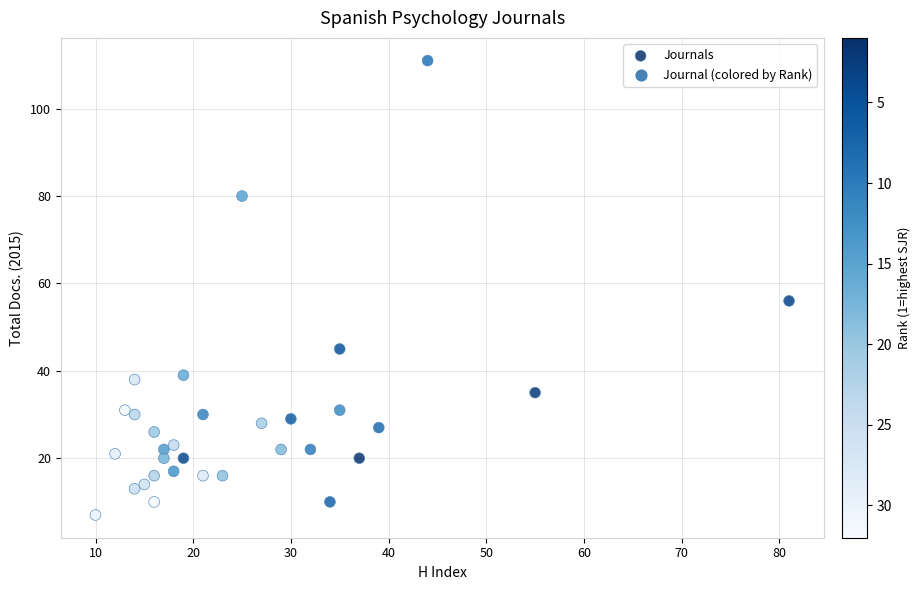

What is the range of X values (max minus min)?

71